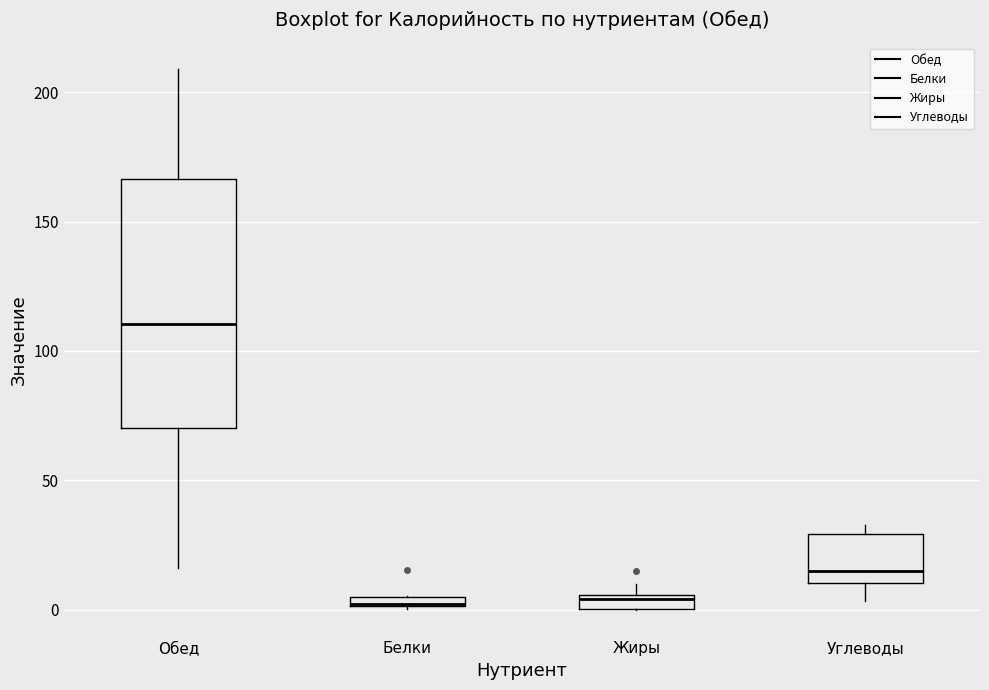

Which box is the tallest, from its lower edge to its upper edge?

Обед